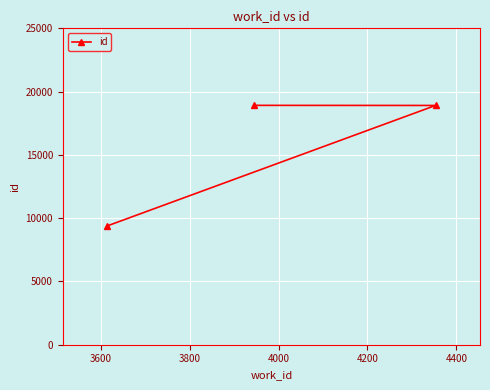

How many lines are shown in the chart?

1